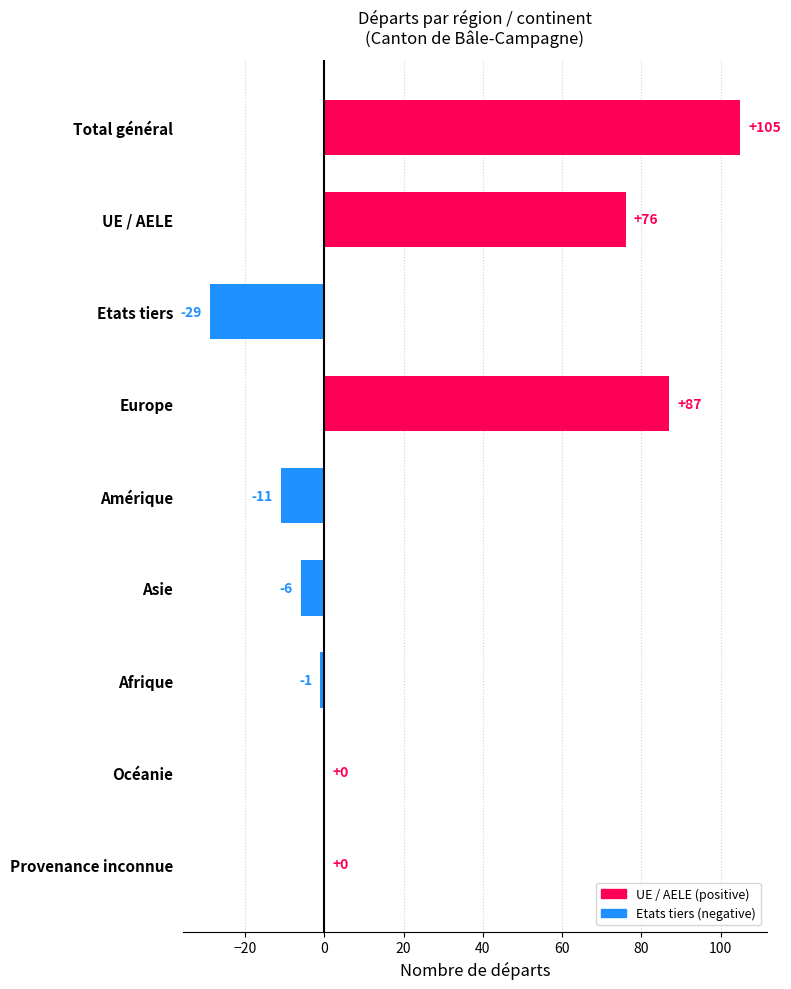

What is the greatest value displayed?

105